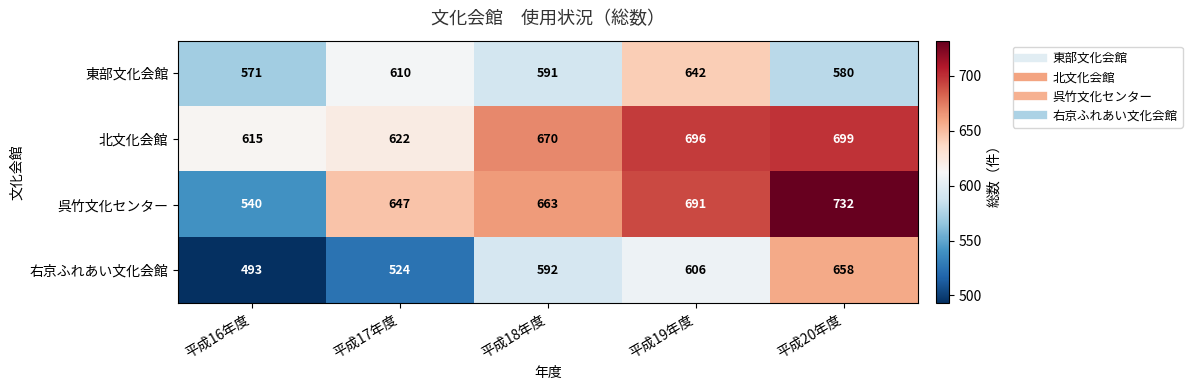

At how many categories does at least one series exceed 702?

1